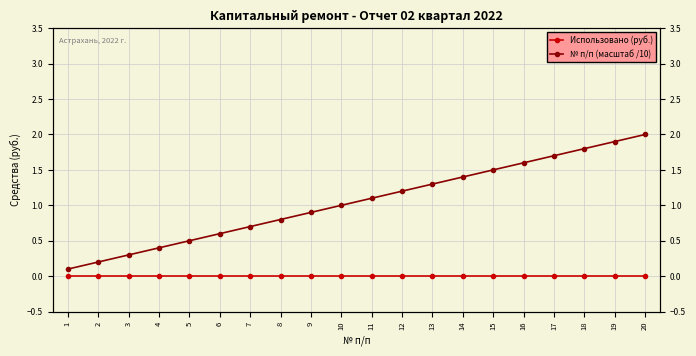

What is the greatest value displayed?

2.0